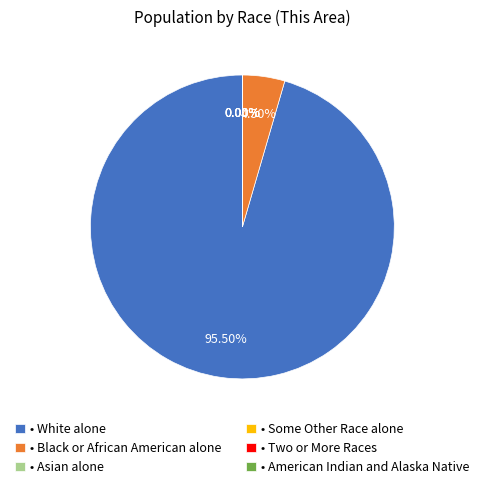

Is • Black or African American alone the majority of the pie?

No